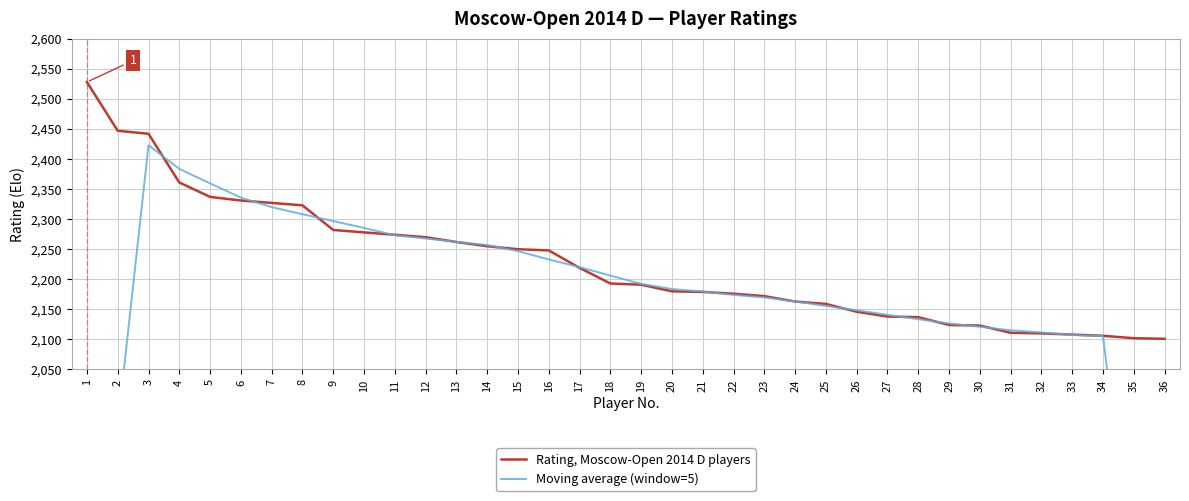

Which category has the highest value across all series?

1